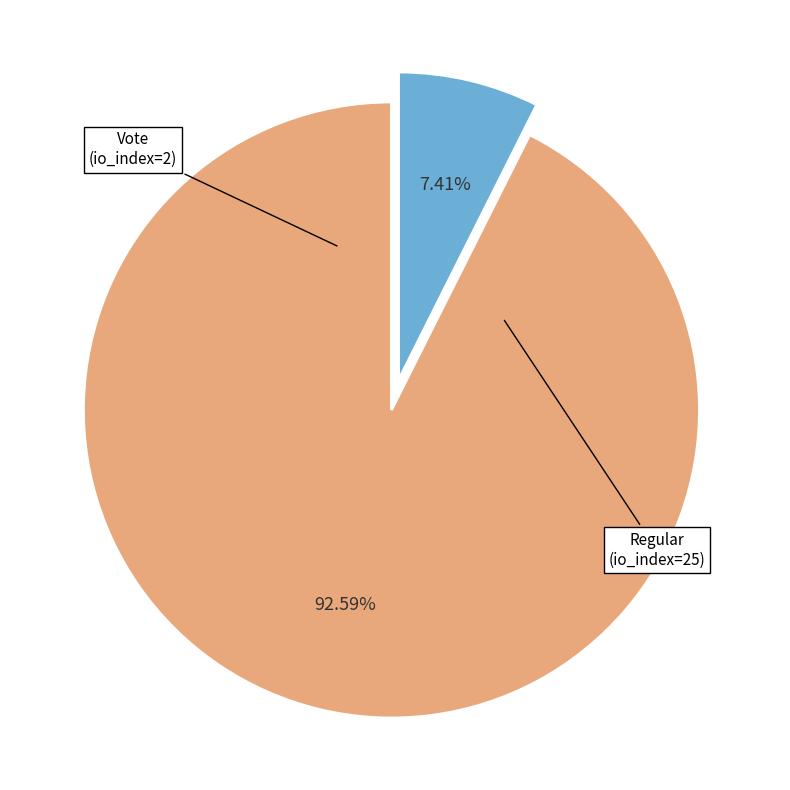

Is there a majority slice in this chart?

Yes